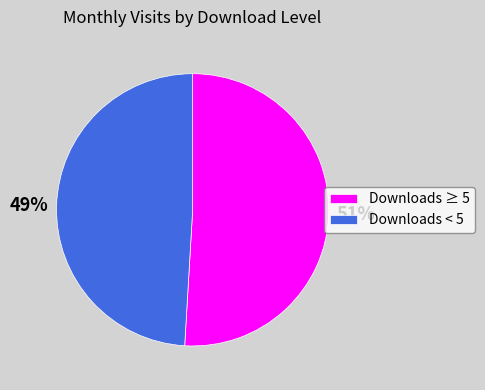

Which category has the smallest portion of the pie?

Downloads < 5